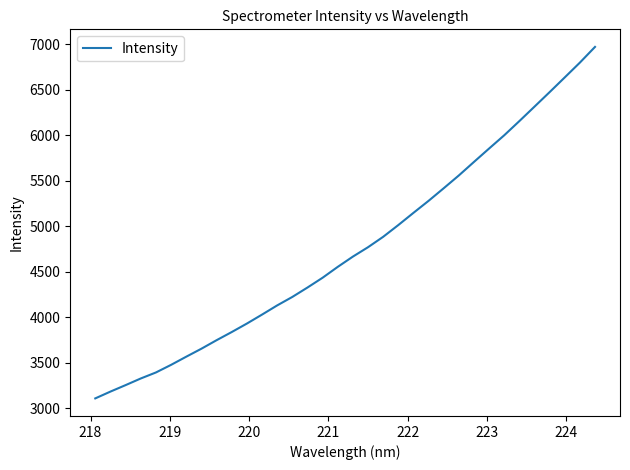

What is the smallest value displayed?

3109.5